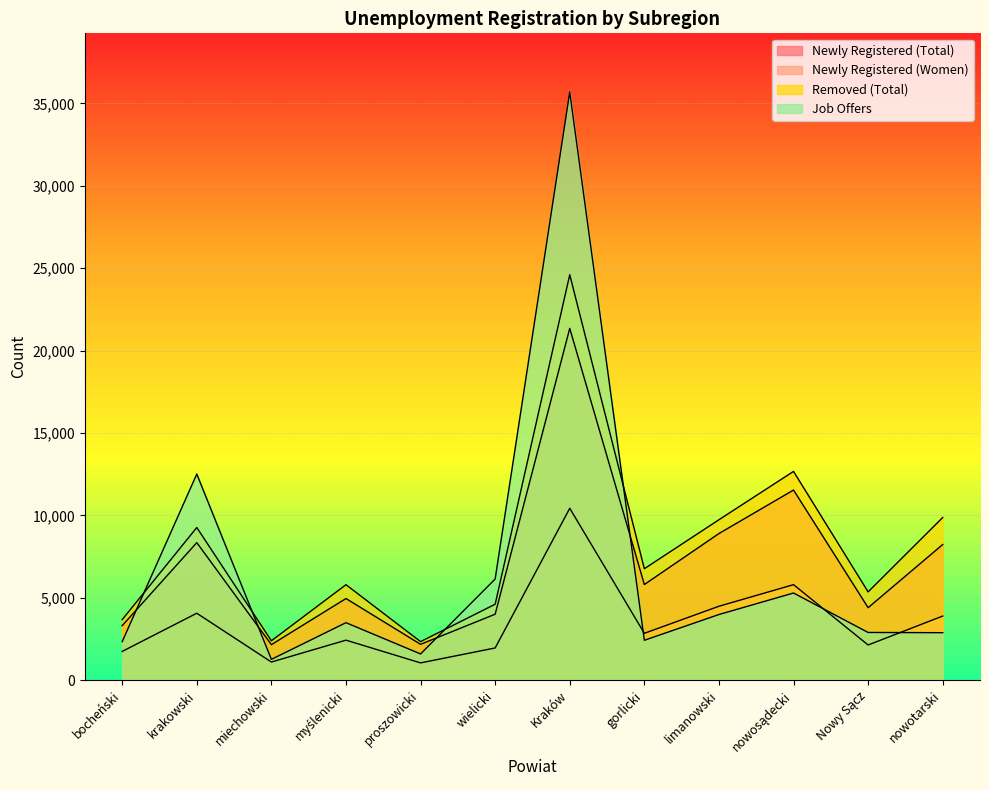

Where do Job Offers and Removed (Total) first cross each other?

bocheński and krakowski